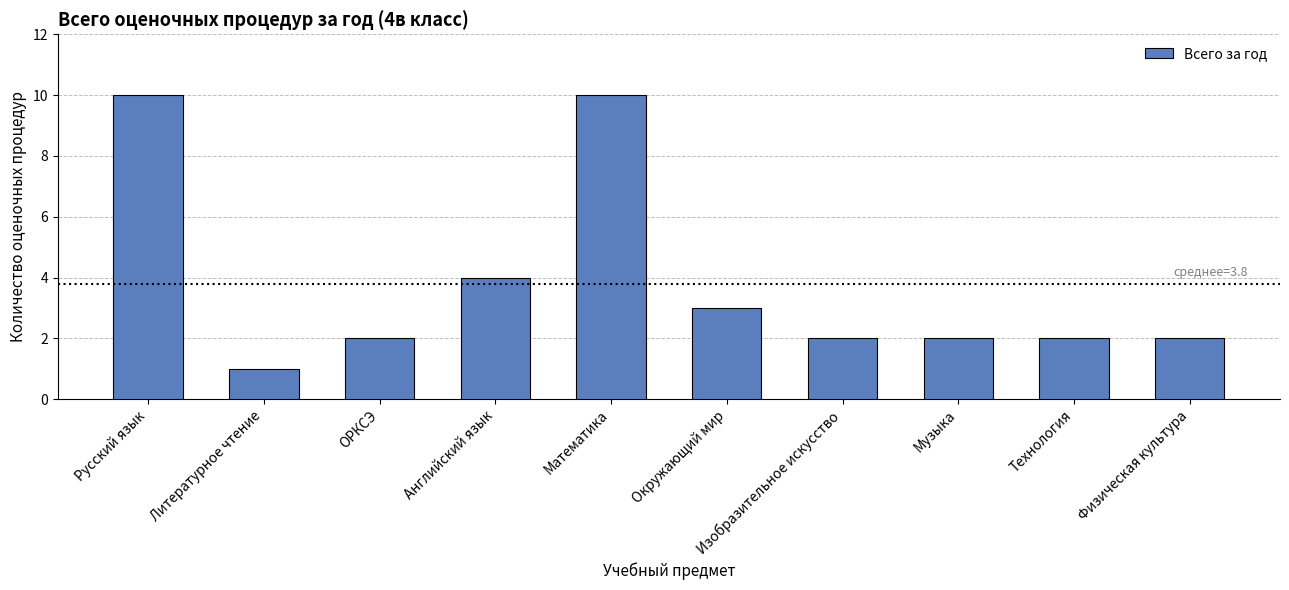

What is the sum of the values at Литературное чтение and Технология?

3